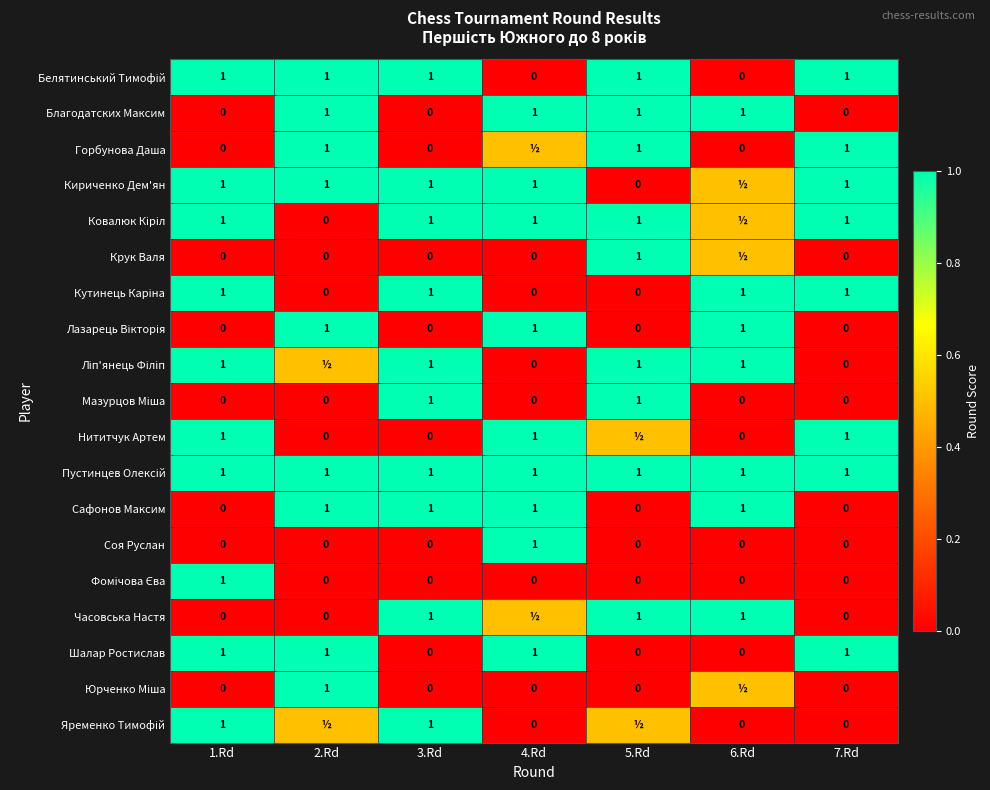

At which category does the chart reach its minimum across all series?

4.Rd